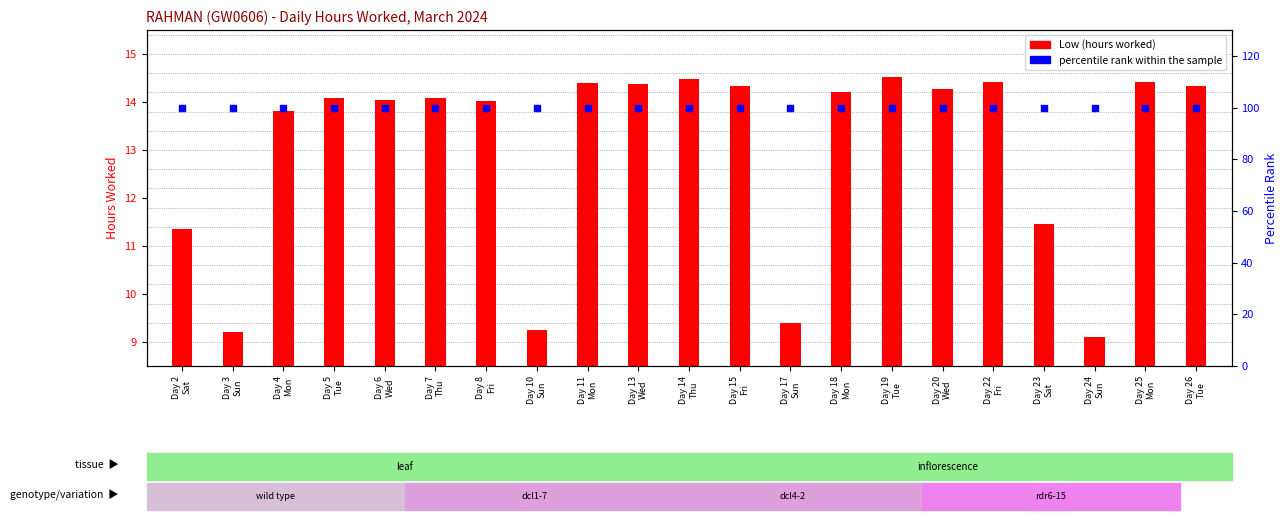

Which series has the widest spread of Y values?

Low (hours worked)